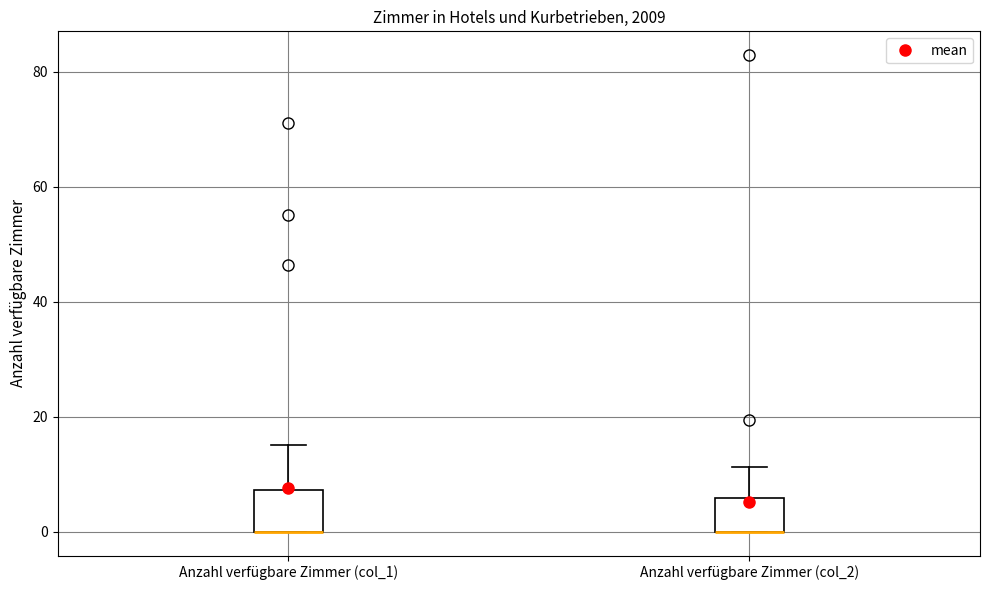

Reading left to right, read every box against the y-axis: the position of its median line, the range the box covers, and the ends of its whiskers. The values are not printed on the chart, so give them approximately, as read against the axis.

Anzahl verfügbare Zimmer (col_1): median 0 (drawn on the box's lower edge), box 0 to 8, whiskers 0 to 16
Anzahl verfügbare Zimmer (col_2): median 0 (drawn on the box's lower edge), box 0 to 6, whiskers 0 to 12